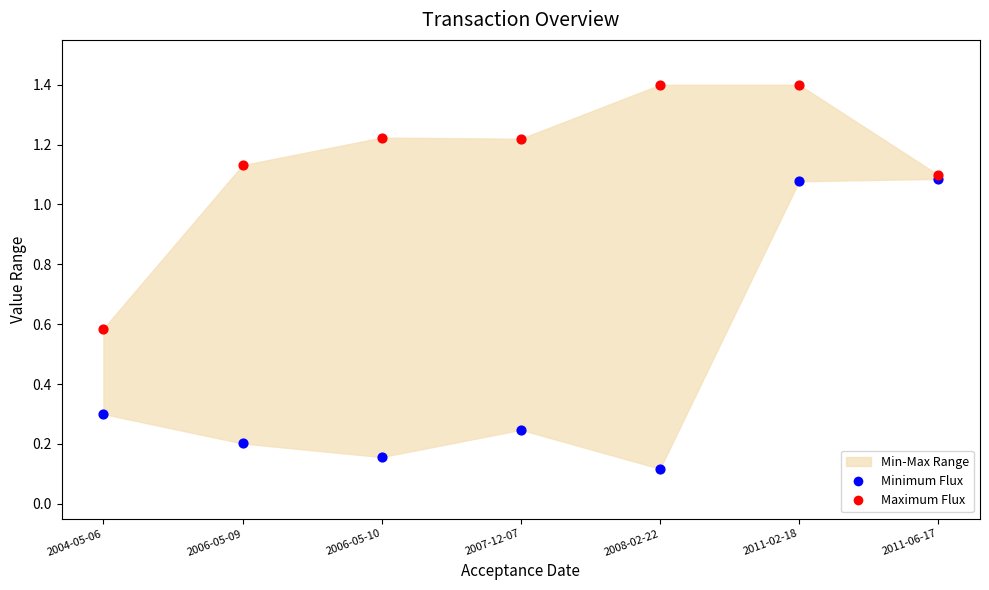

In the Maximum Flux series, what Y value is closest to 0?

0.6